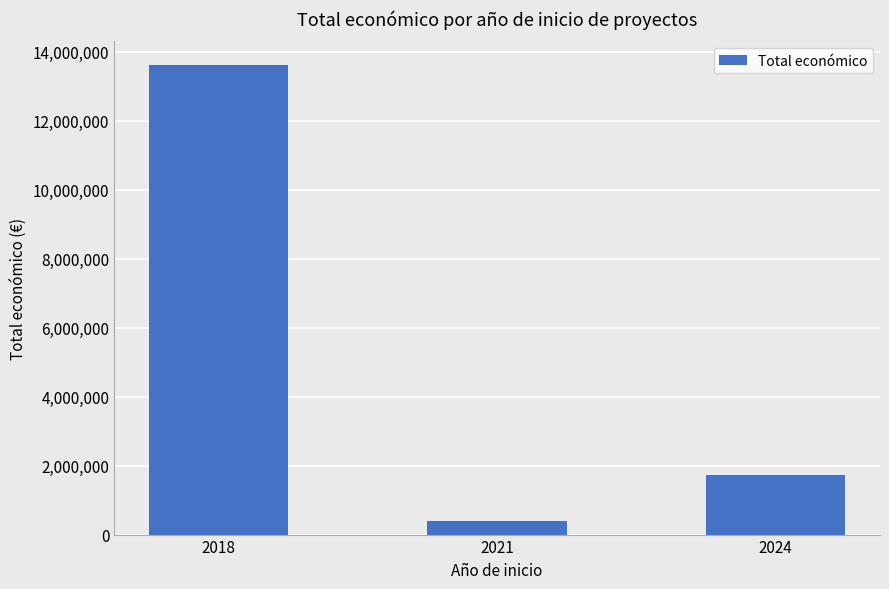

Are the bars horizontal?

No